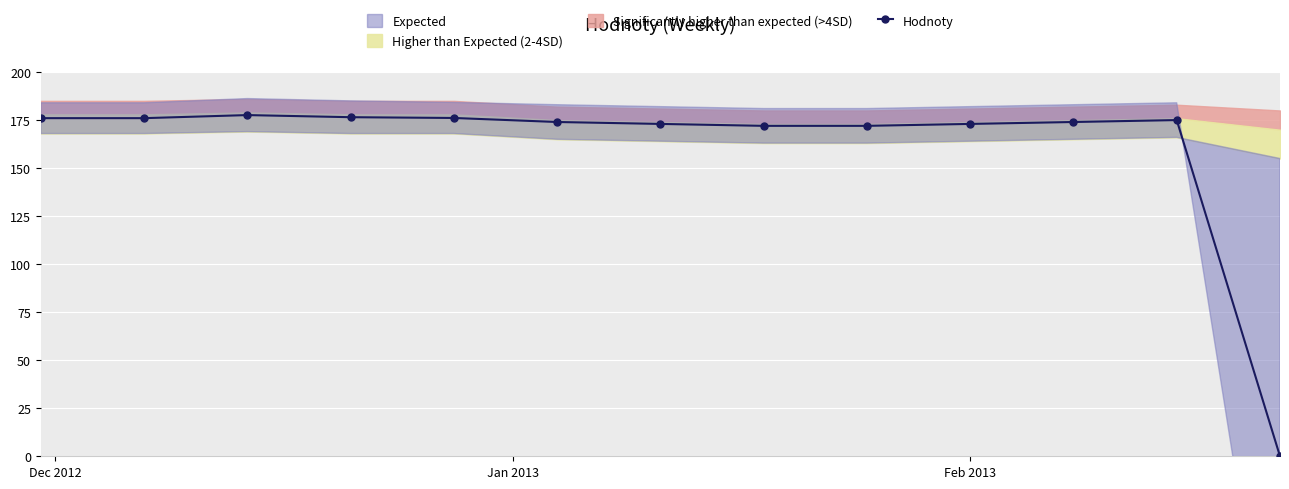

True or false: Hodnoty has more than 1 interior local peaks.

True